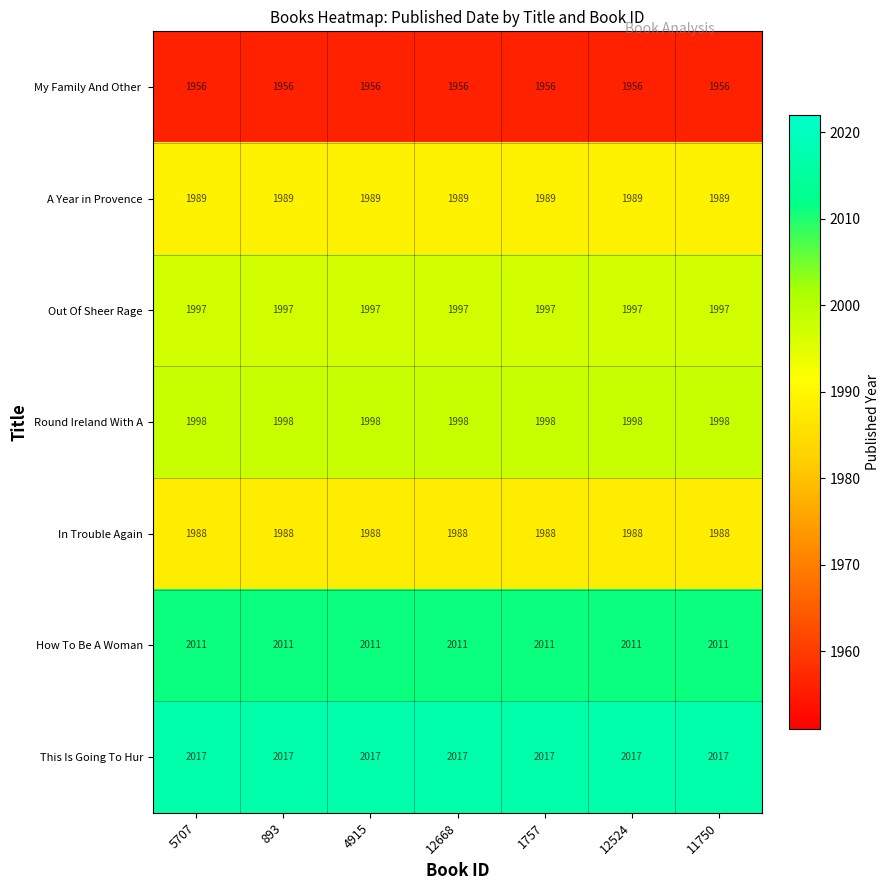

At how many categories does at least one series exceed 1968?

7